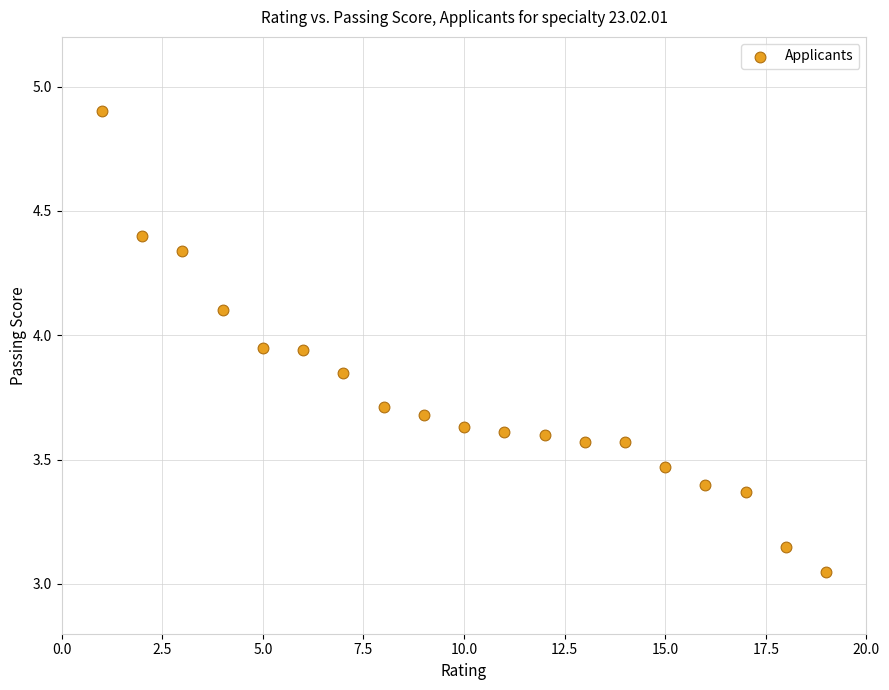

What is the range of X values (max minus min)?

18.0